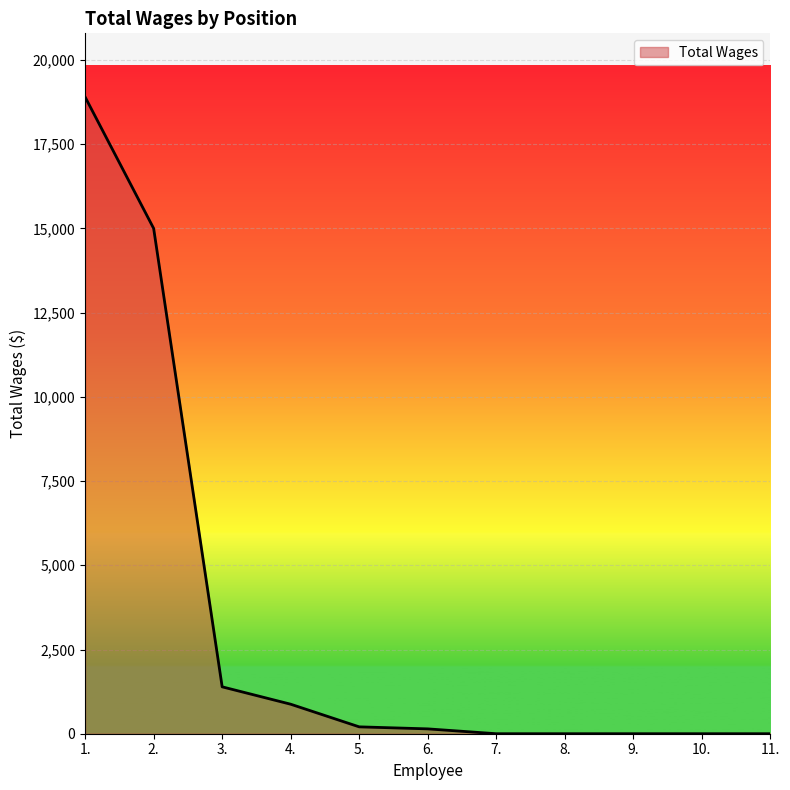

Where is the data nearest to the value 9450?

2.